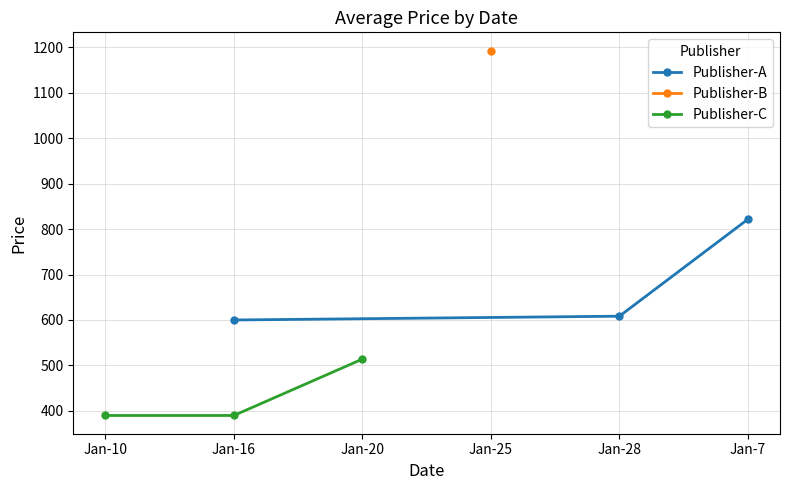

What is the value of the Publisher-A point at the 1st from the left?

600.0